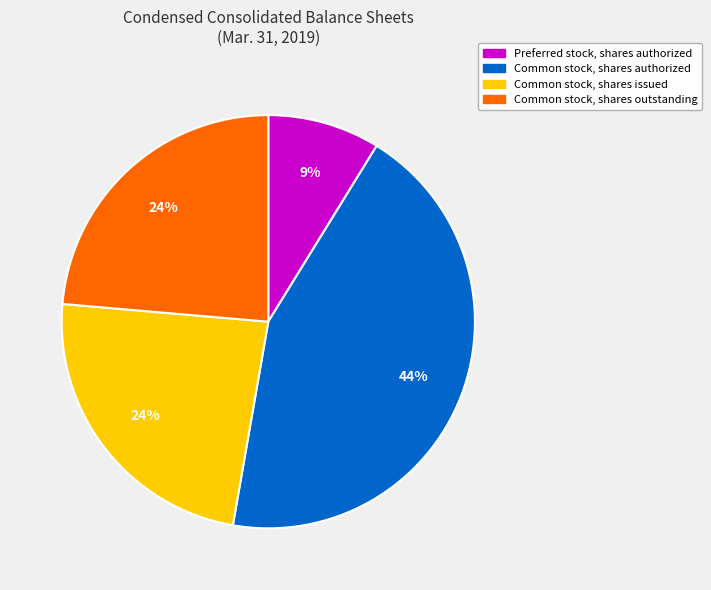

Combined, do Common stock, shares issued and Common stock, shares authorized account for over 50%?

Yes